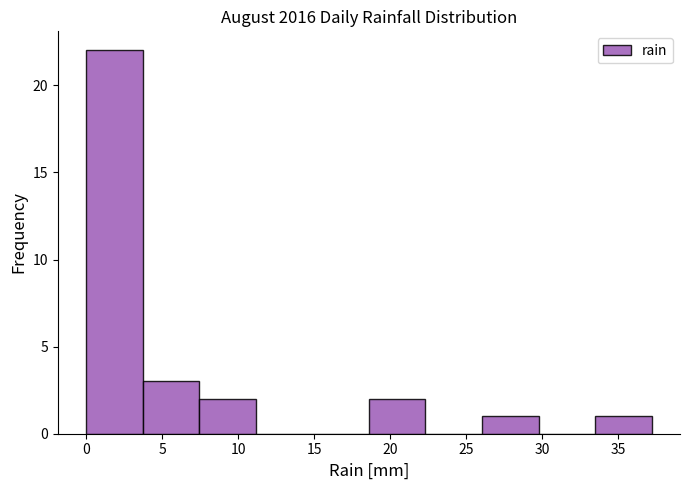

Reading left to right, list every bar in this chart as the range it spans on the x-axis followed by its height. Neither the bar edges nor the heights are printed on the chart, so give them approximately, as read against the axes.

0.0 to 3.5: 22
3.5 to 7.5: 3
7.5 to 11.0: 2
11.0 to 15.0: 0
15.0 to 18.5: 0
18.5 to 22.5: 2
22.5 to 26.0: 0
26.0 to 30.0: 1
30.0 to 33.5: 0
33.5 to 37.0: 1